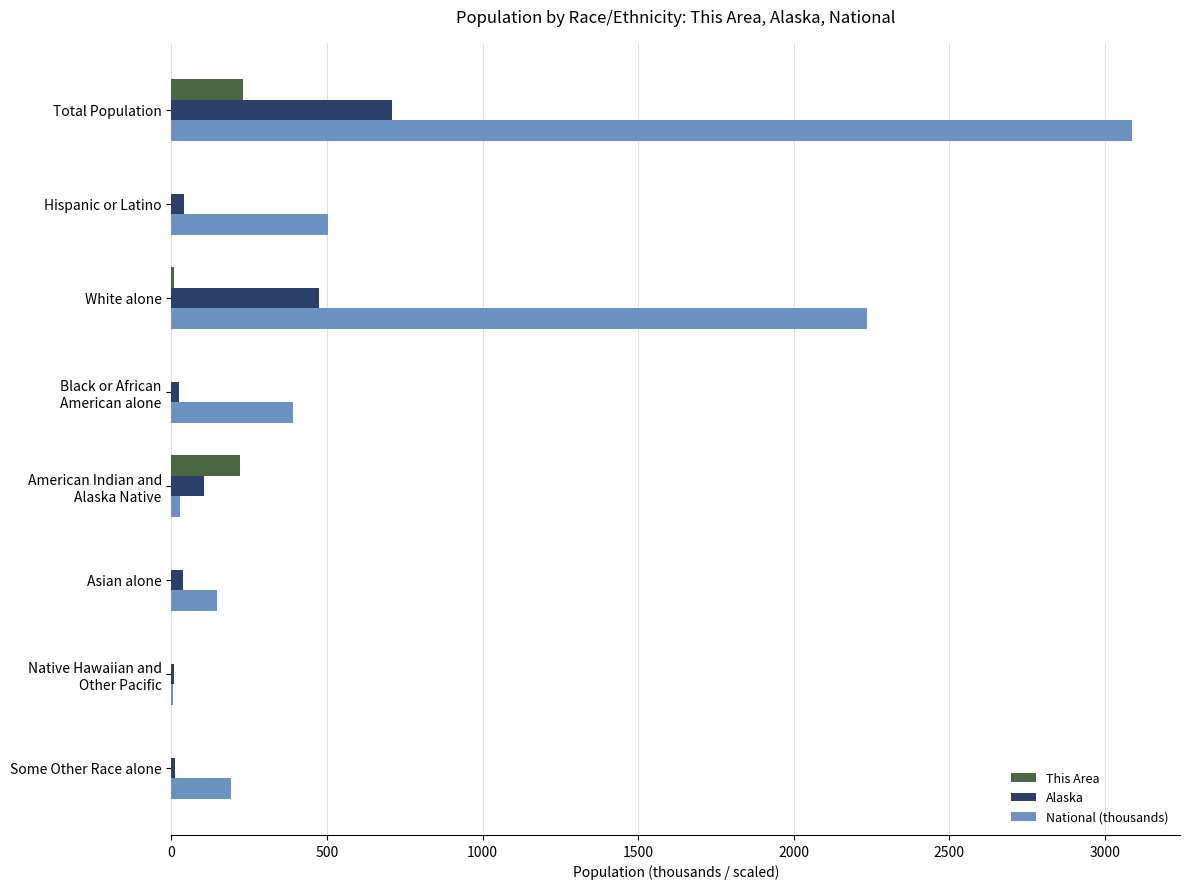

Which series has the largest range (max minus min)?

National (thousands)